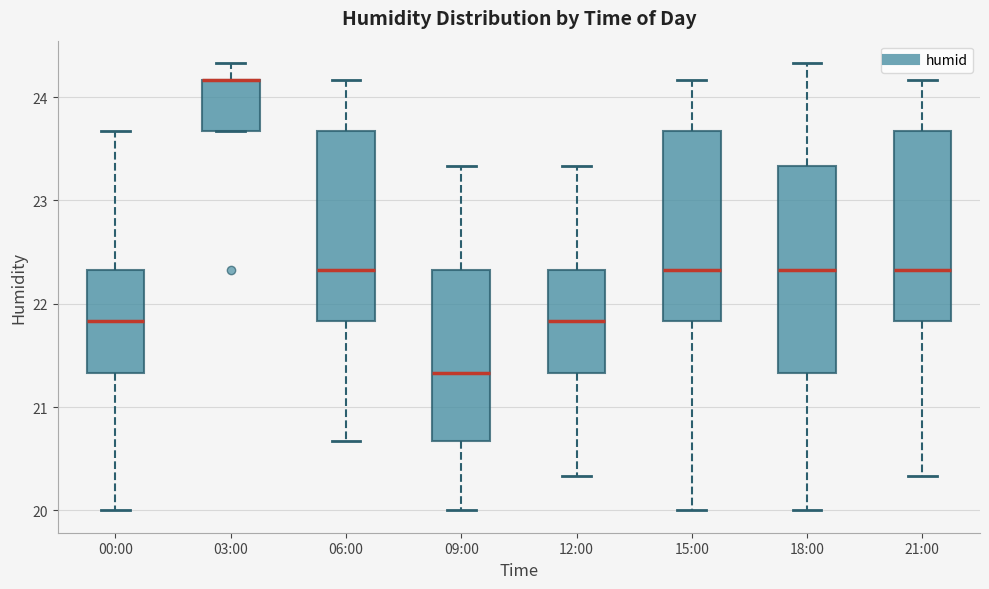

Reading left to right, transcribe this box plot: for each box, give where its median line is, the range the box spans, and where its two whiskers end, as read against the y-axis. The values are not printed on the chart, so give them approximately, as read against the axis.

00:00: median 21.8, box 21.3 to 22.3, whiskers 20.0 to 23.7
03:00: median 24.2 (drawn on the box's upper edge), box 23.7 to 24.2, whiskers 23.7 to 24.3
06:00: median 22.3, box 21.8 to 23.7, whiskers 20.7 to 24.2
09:00: median 21.3, box 20.7 to 22.3, whiskers 20.0 to 23.3
12:00: median 21.8, box 21.3 to 22.3, whiskers 20.3 to 23.3
15:00: median 22.3, box 21.8 to 23.7, whiskers 20.0 to 24.2
18:00: median 22.3, box 21.3 to 23.3, whiskers 20.0 to 24.3
21:00: median 22.3, box 21.8 to 23.7, whiskers 20.3 to 24.2